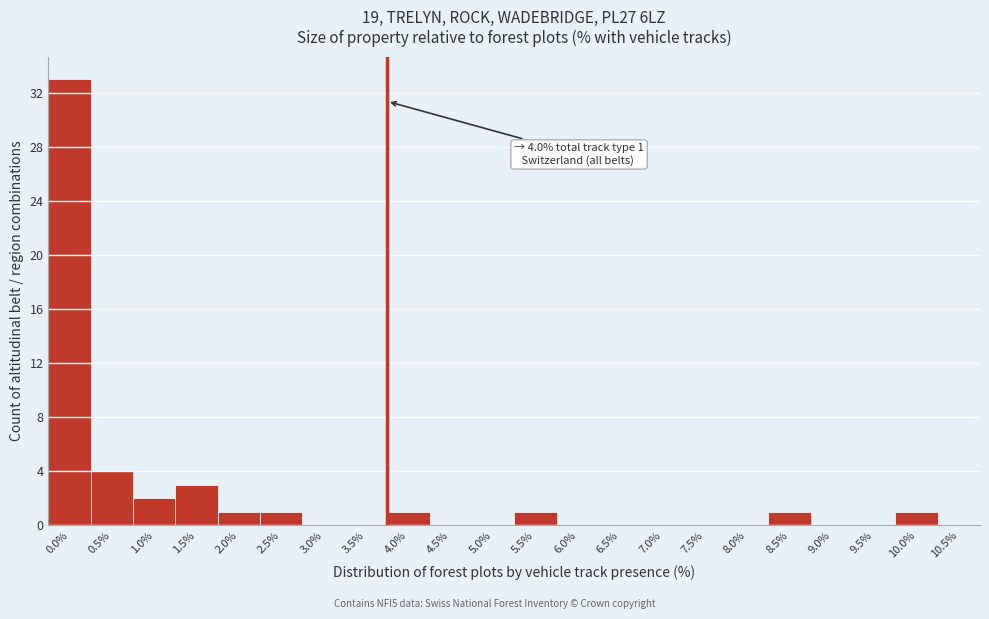

Reading left to right, what are all the values shown in this chart?

0.0%=33	0.5%=4	1.0%=2	1.5%=3	2.0%=1	2.5%=1	3.0%=0	3.5%=0	4.0%=1	4.5%=0	5.0%=0	5.5%=1	6.0%=0	6.5%=0	7.0%=0	7.5%=0	8.0%=0	8.5%=1	9.0%=0	9.5%=0	10.0%=1	10.5%=0